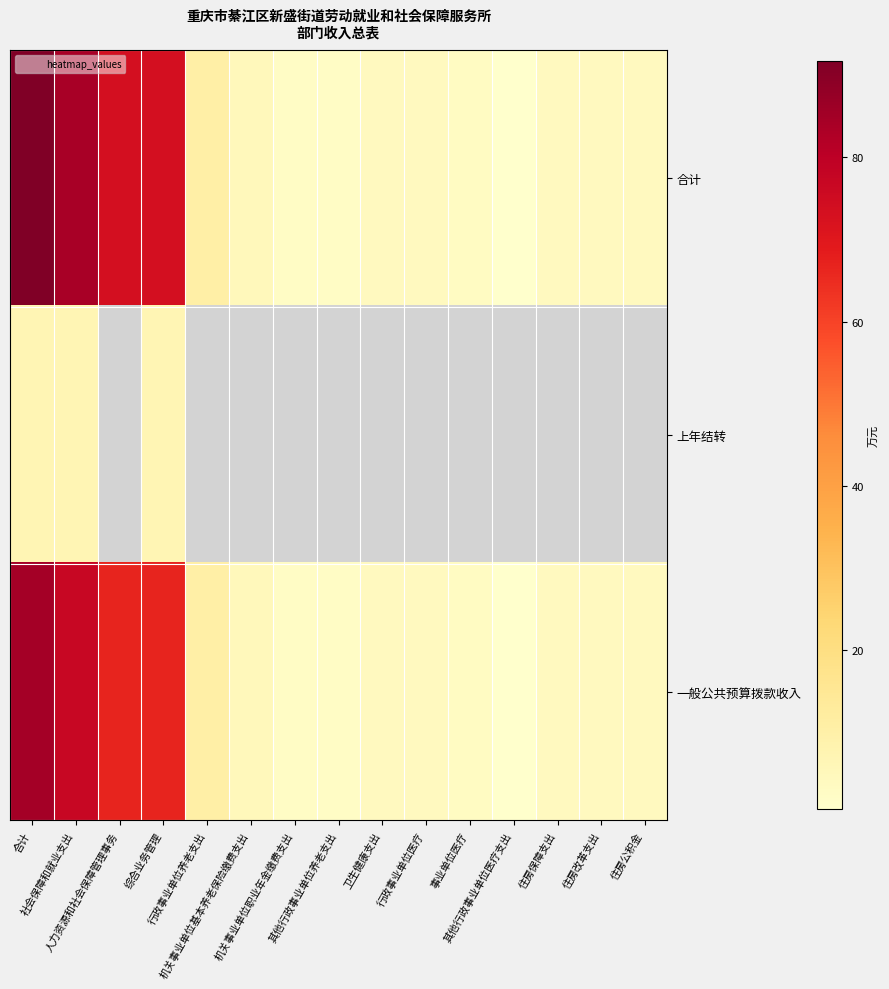

True or false: 一般公共预算拨款收入 has a value of 5.8 at 卫生健康支出.

False